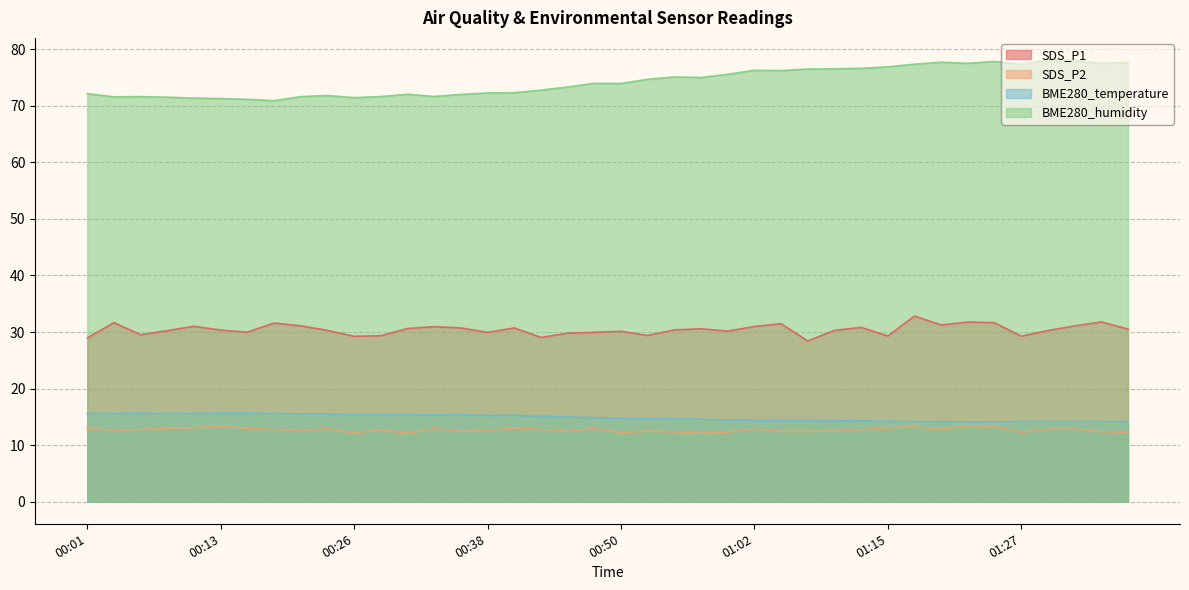

True or false: BME280_humidity and BME280_temperature cross at least once.

False